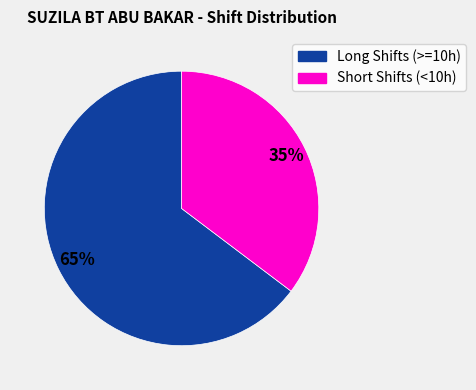

To the nearest percent, what is the average slice percentage?

50%